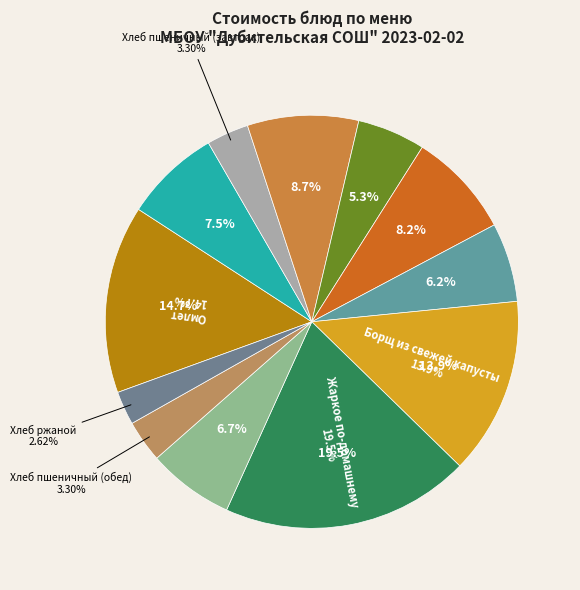

Approximately how many times larger is the value at Помидор compared to Хлеб ржаной?

2.0